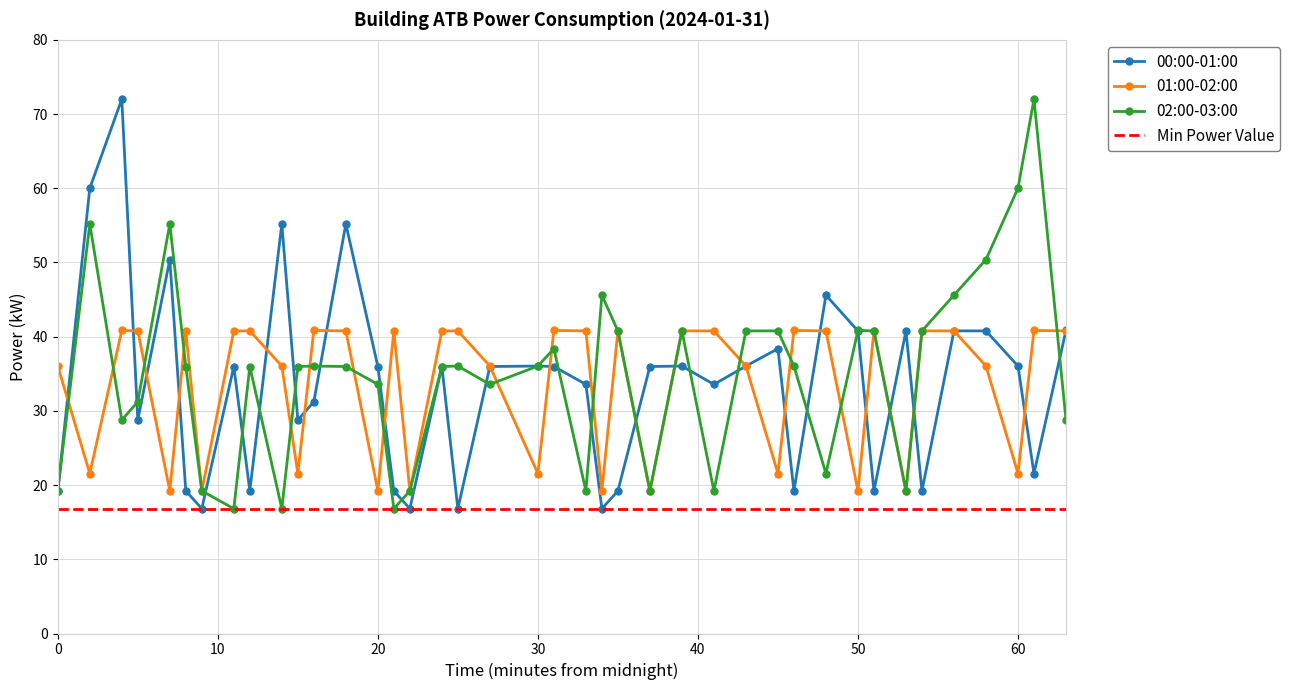

In 01:00-02:00, how many points are lower than both neighbors (excluding endpoints)?

13